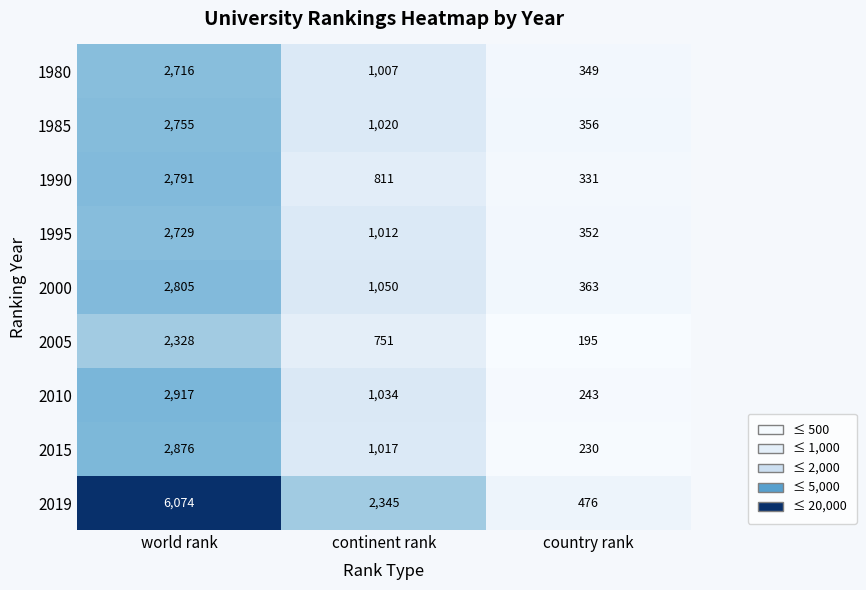

The 1980 series shows 1477 at continent rank. True or false?

False